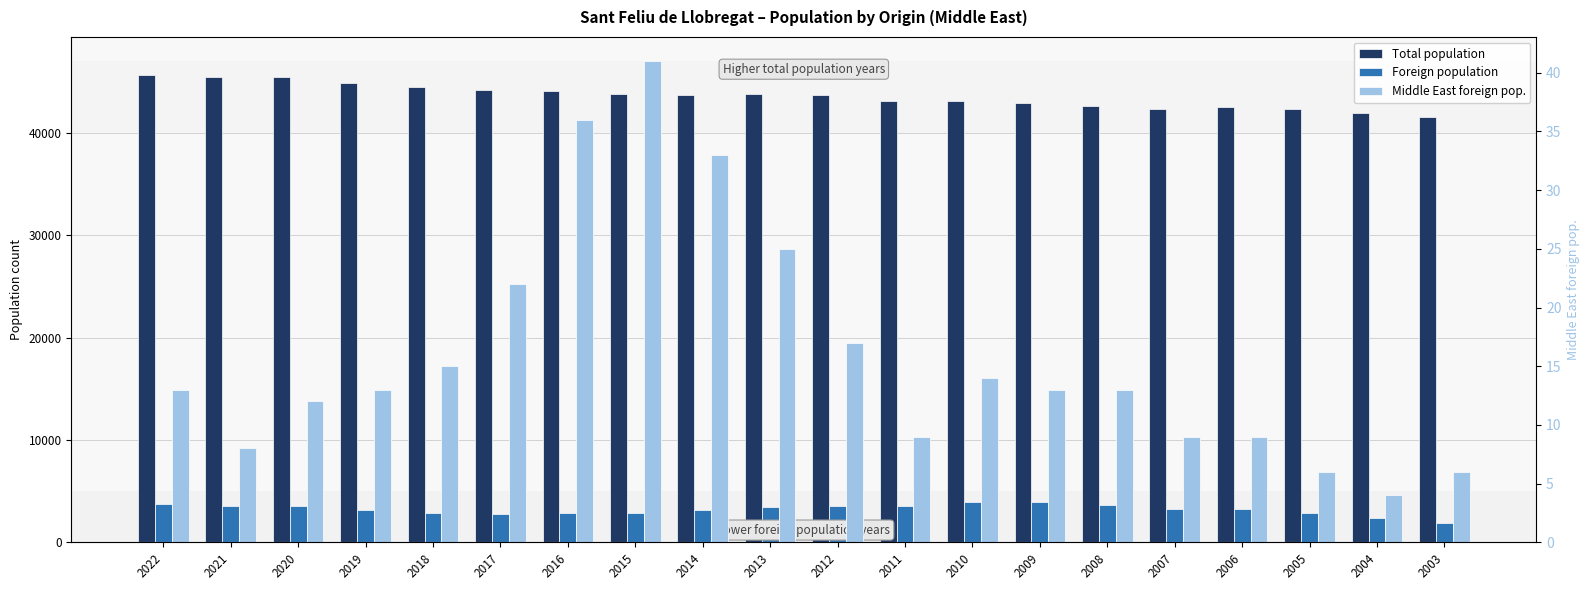

What is the total value across all series at 2004?

44344